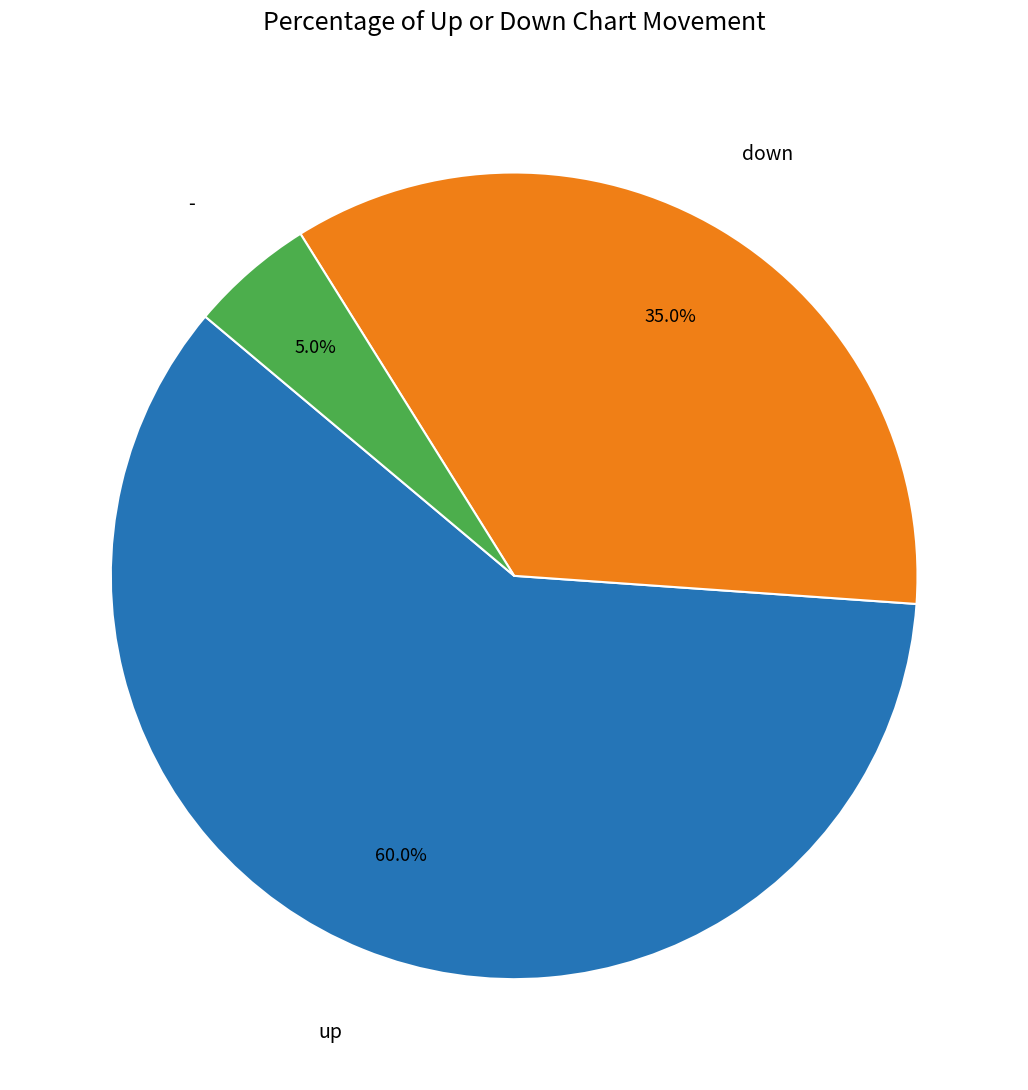

Does any single category account for the majority?

Yes